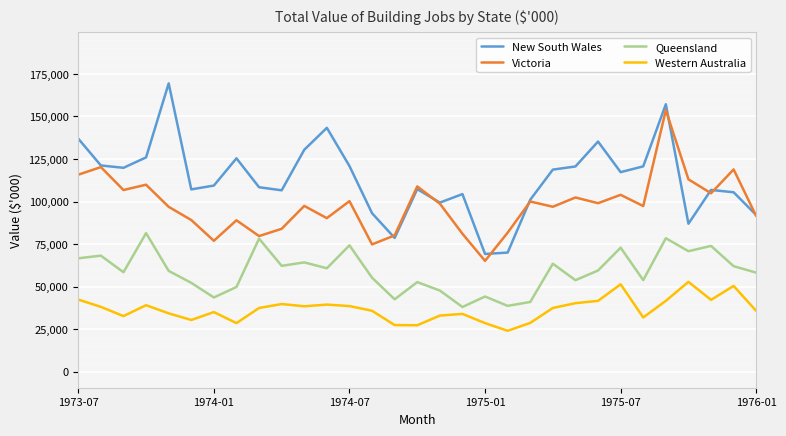

Count the number of categories in the chart.

31